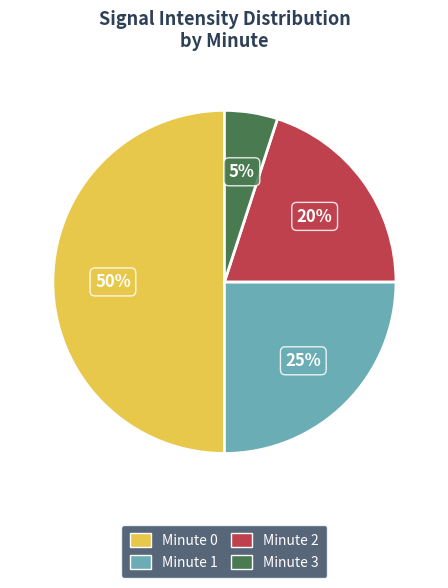

To the nearest percent, what is the difference between the largest and smallest slice percentages?

45%